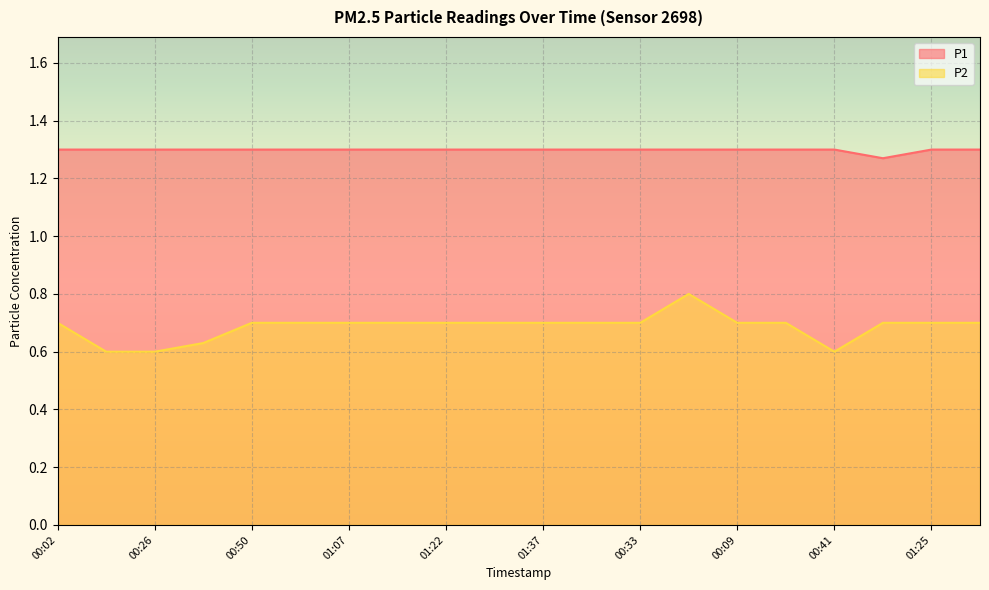

What is the label of the 2nd point from the left?

00:14